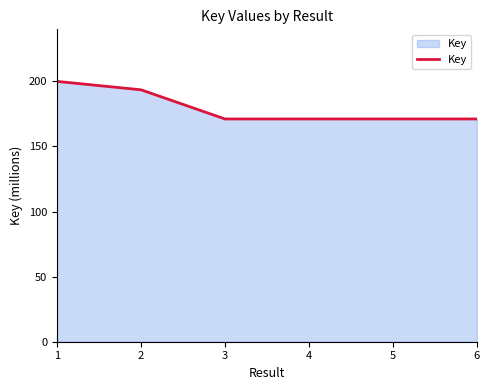

Approximately how many times larger is the value at 4 compared to 1?

0.9